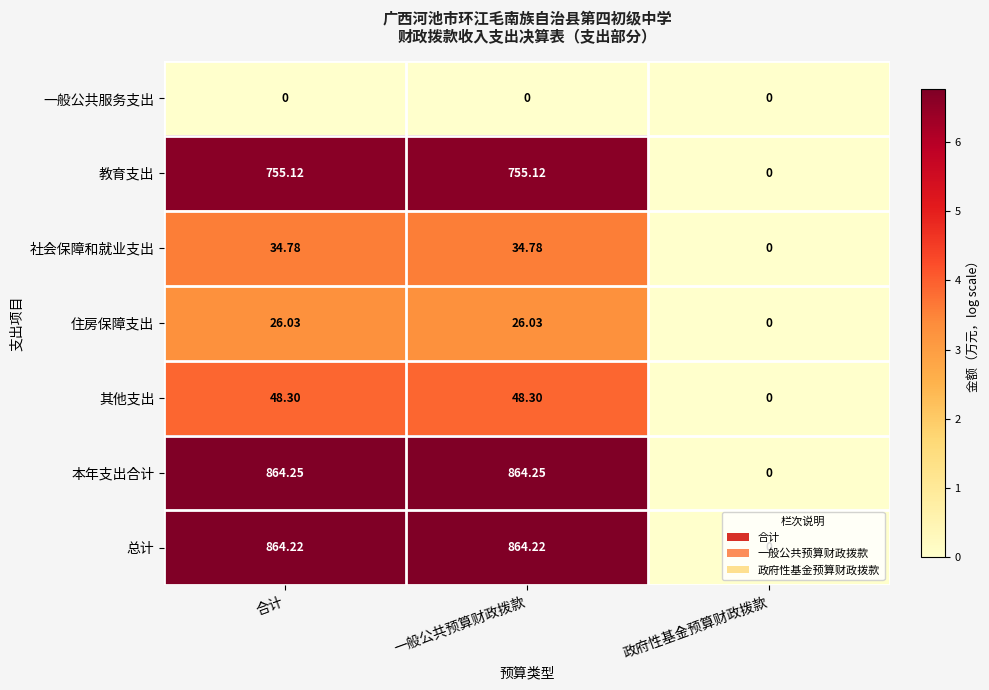

Which series has the largest total across all categories?

本年支出合计